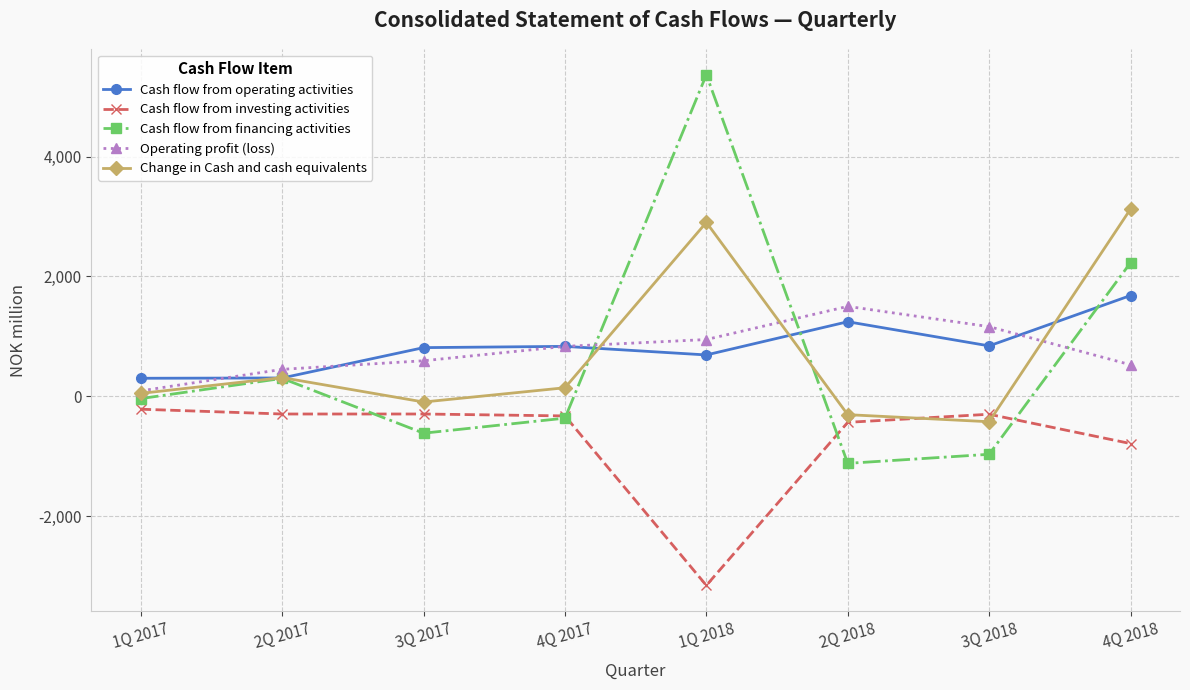

True or false: Cash flow from investing activities and Cash flow from operating activities cross at least once.

False